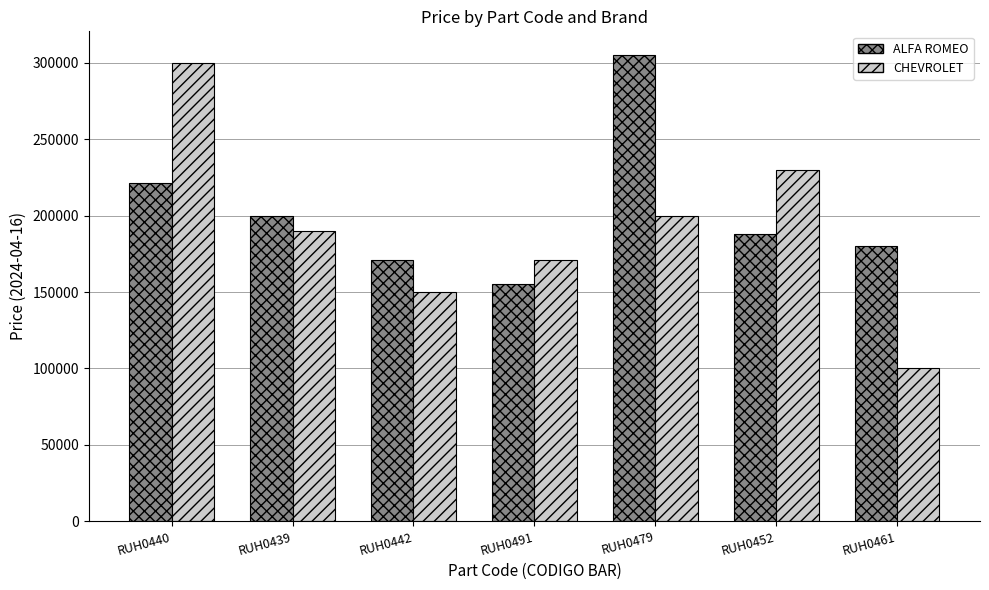

What is the smallest value displayed?

100000.0